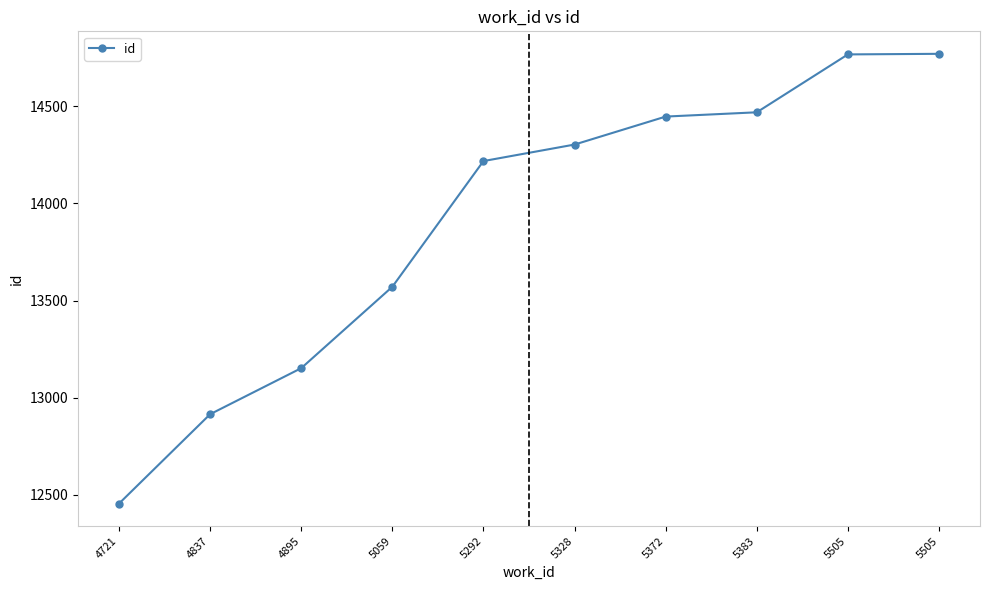

At which label does the data first exceed 14303?

5372